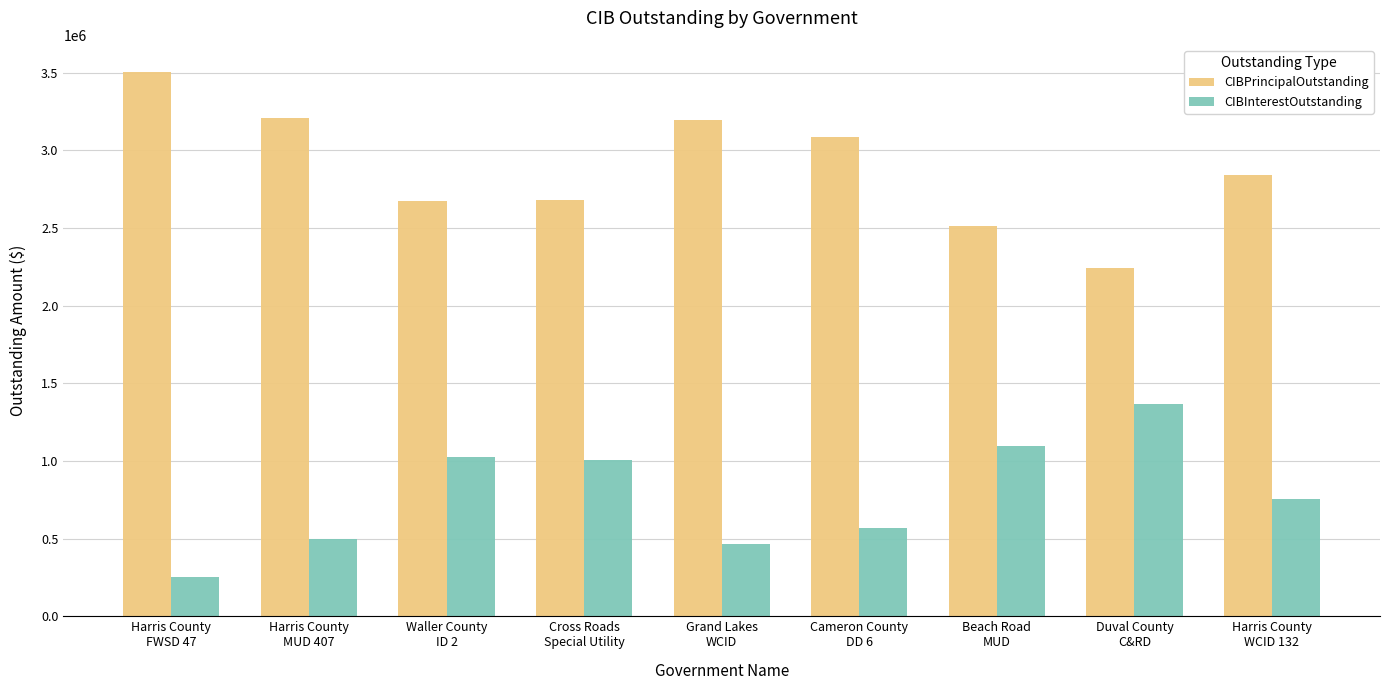

What is the difference between the maximum and second lowest values in the CIBInterestOutstanding series?

898530.9